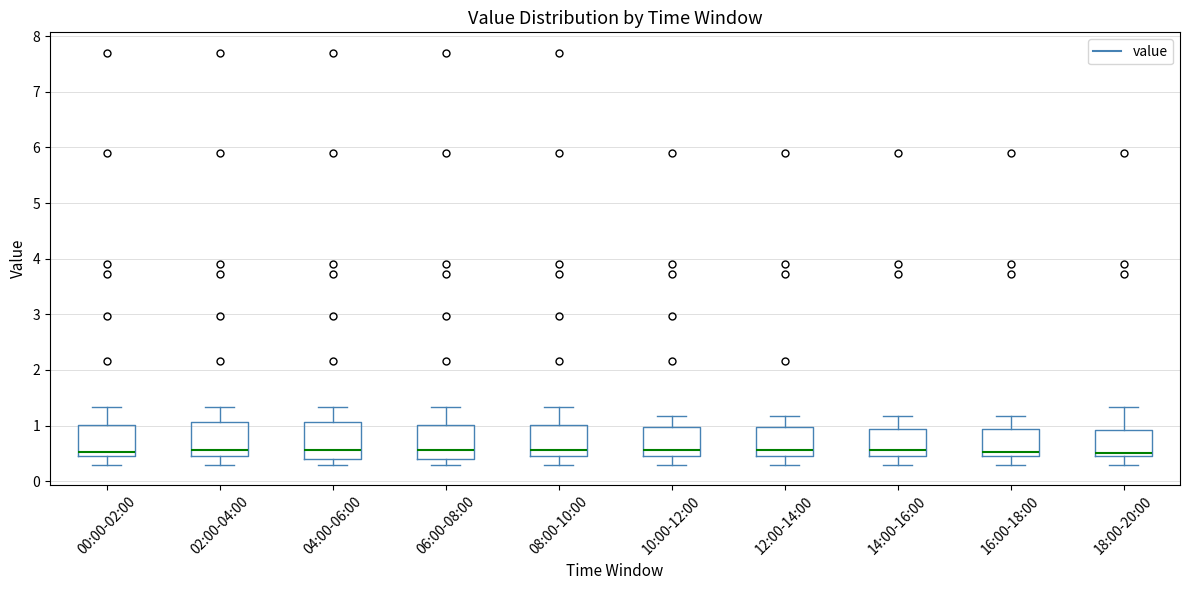

Reading left to right, transcribe this box plot: for each box, give where its median line is, the range the box spans, and where its two whiskers end, as read against the y-axis. The values are not printed on the chart, so give them approximately, as read against the axis.

00:00-02:00: median 0.5 (just above the box's lower edge), box 0.5 to 1.0, whiskers 0.3 to 1.3
02:00-04:00: median 0.6, box 0.5 to 1.1, whiskers 0.3 to 1.3
04:00-06:00: median 0.6, box 0.4 to 1.1, whiskers 0.3 to 1.3
06:00-08:00: median 0.6, box 0.4 to 1.0, whiskers 0.3 to 1.3
08:00-10:00: median 0.6, box 0.5 to 1.0, whiskers 0.3 to 1.3
10:00-12:00: median 0.6, box 0.5 to 1.0, whiskers 0.3 to 1.2
12:00-14:00: median 0.6, box 0.5 to 1.0, whiskers 0.3 to 1.2
14:00-16:00: median 0.6, box 0.5 to 0.9, whiskers 0.3 to 1.2
16:00-18:00: median 0.5 (just above the box's lower edge), box 0.5 to 0.9, whiskers 0.3 to 1.2
18:00-20:00: median 0.5 (just above the box's lower edge), box 0.5 to 0.9, whiskers 0.3 to 1.3